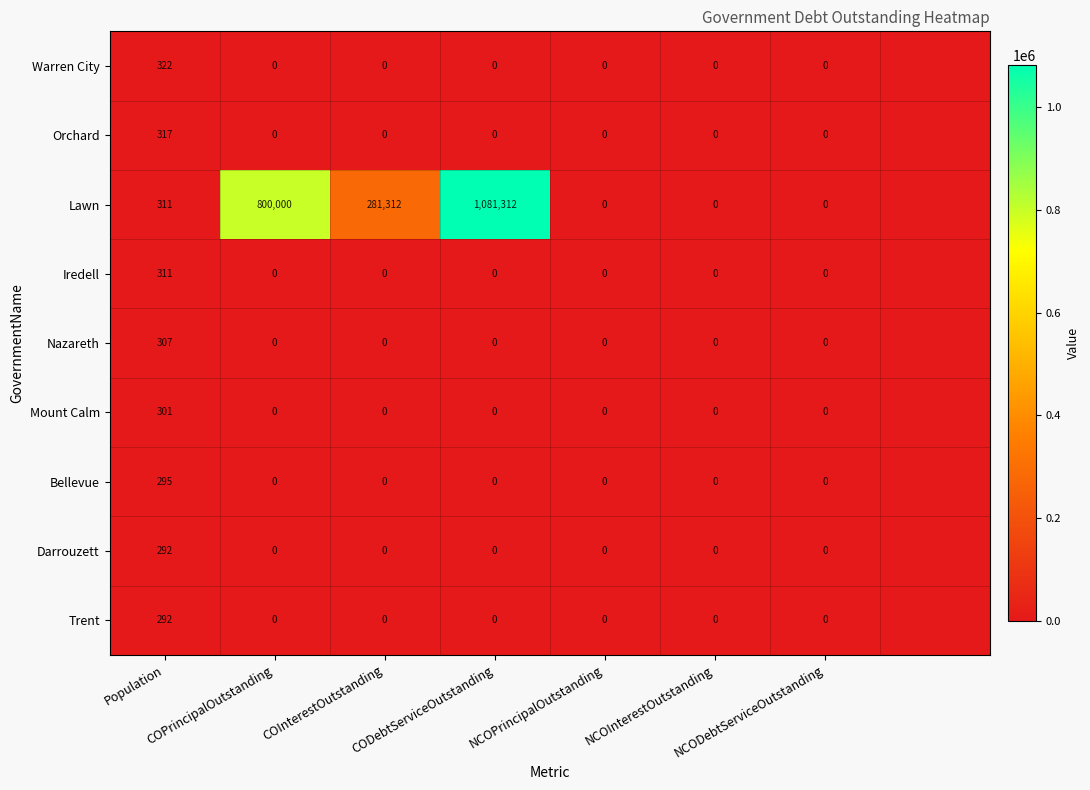

Which series has the largest total across all categories?

Lawn